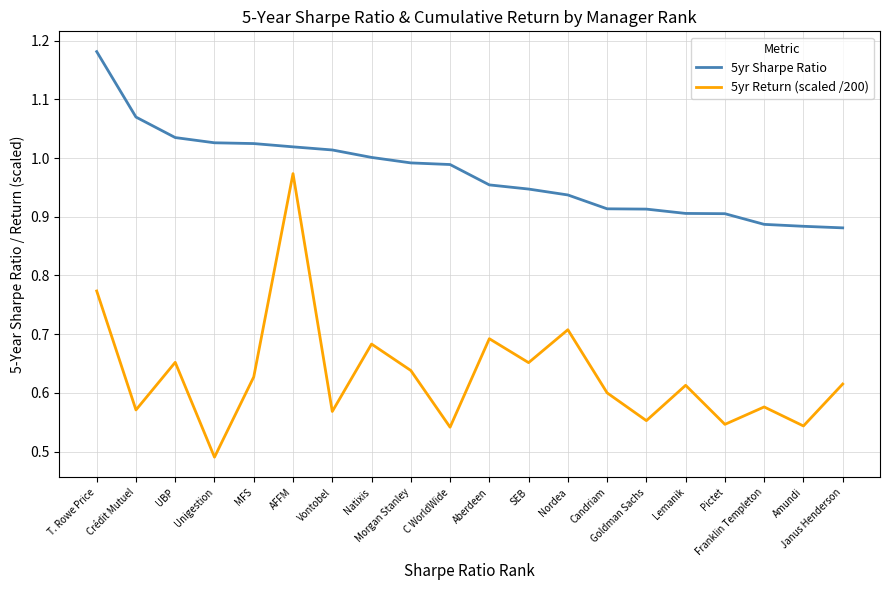

Between Pictet and Janus Henderson, which series saw the biggest shift?

5yr Return (scaled /200)